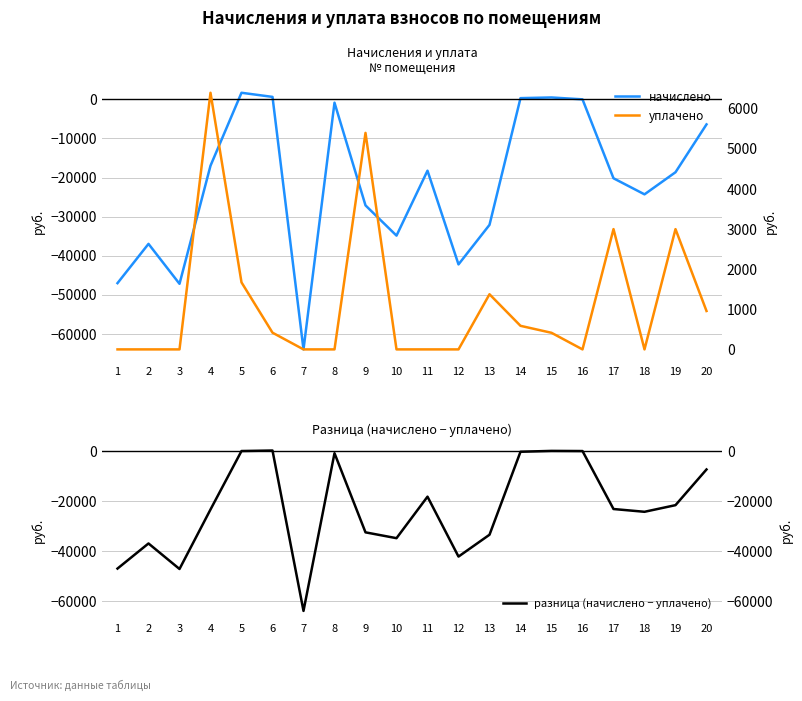

What is the value of the разница (начислено − уплачено) point at the 17th from the left?

-23188.9